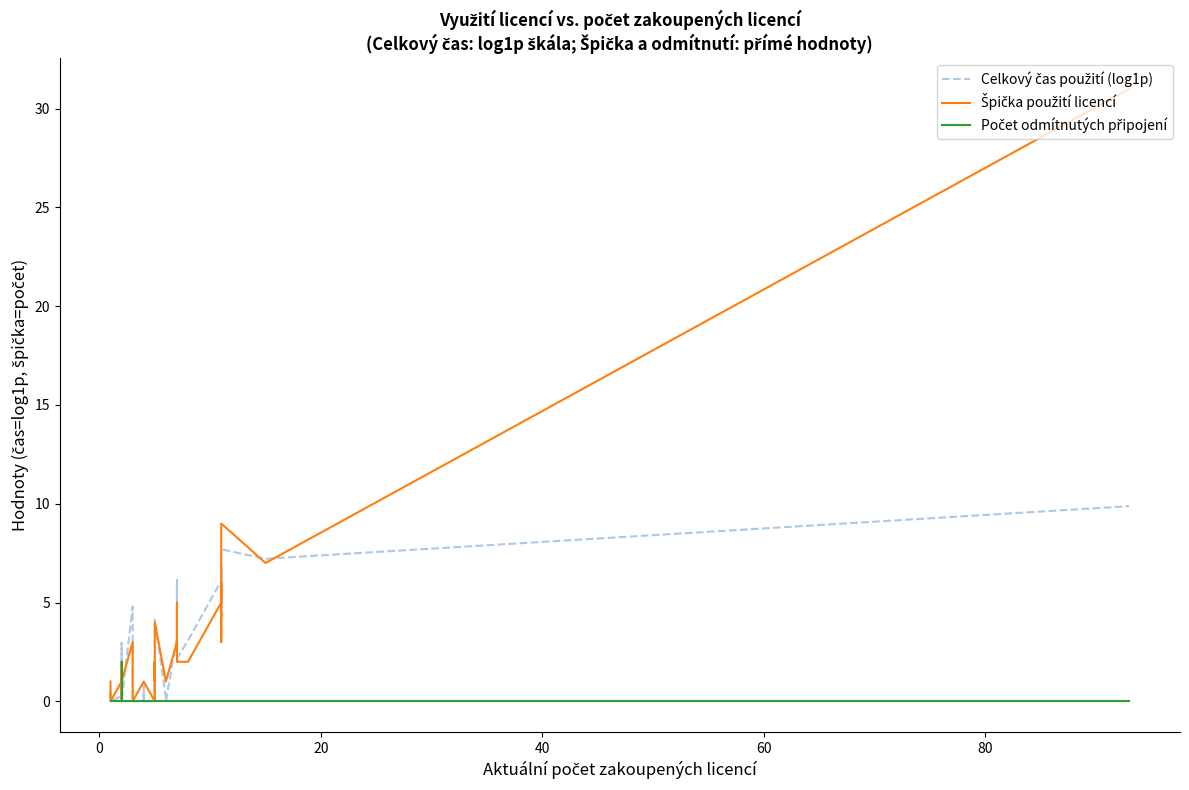

True or false: Špička použití licencí and Počet odmítnutých připojení intersect in this chart.

False